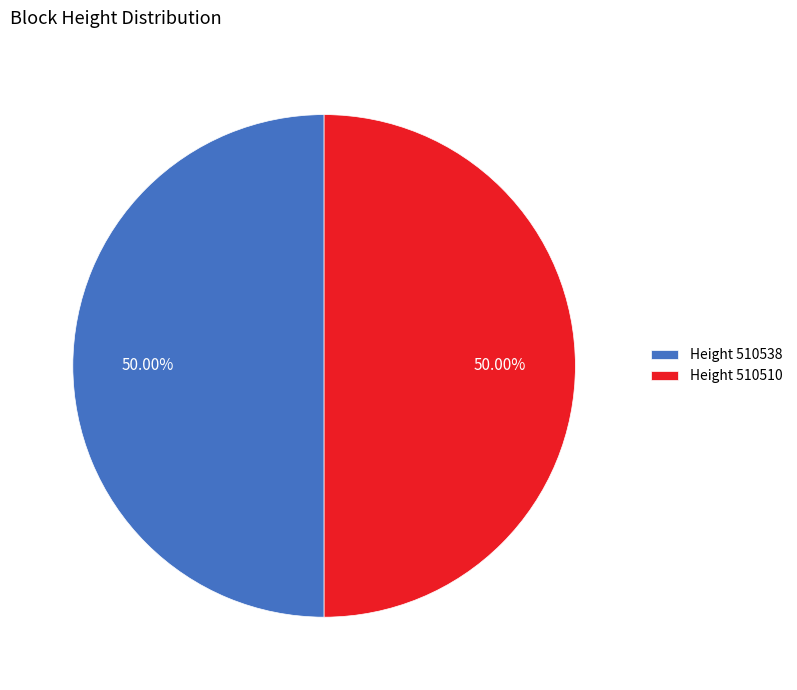

What is the ratio of the value at Height 510538 to the value at Height 510510?

1.0